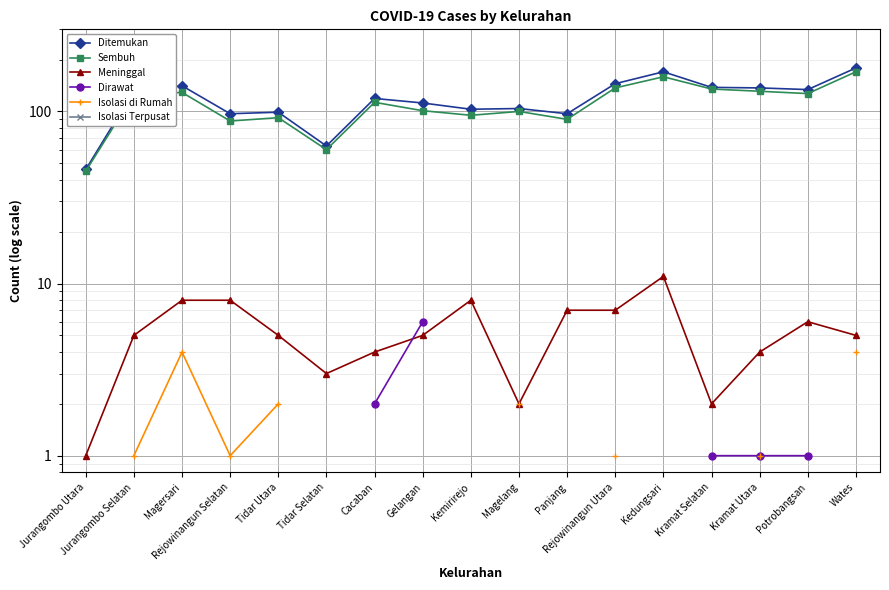

The value of Meninggal at Kemirirejo is 8.0. True or false?

True